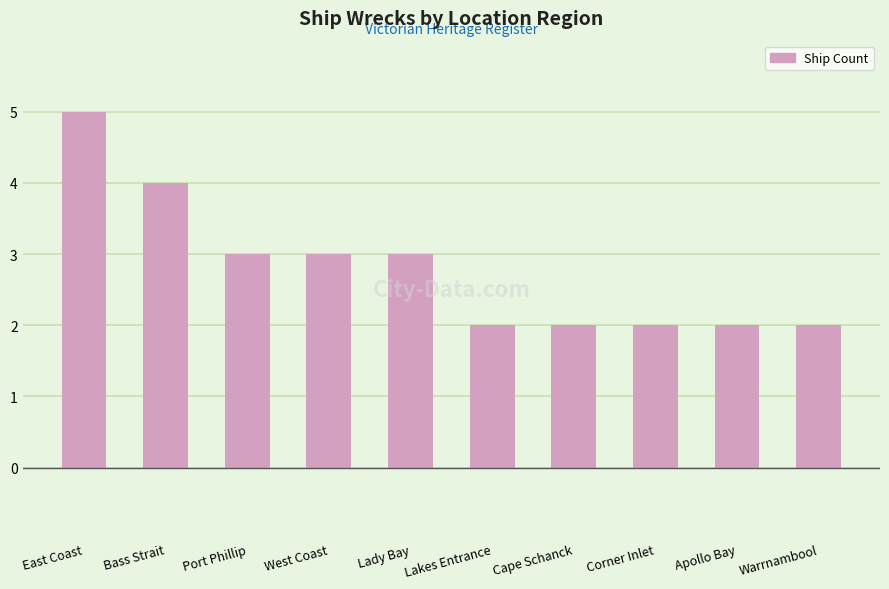

The value at Apollo Bay is 1. True or false?

False